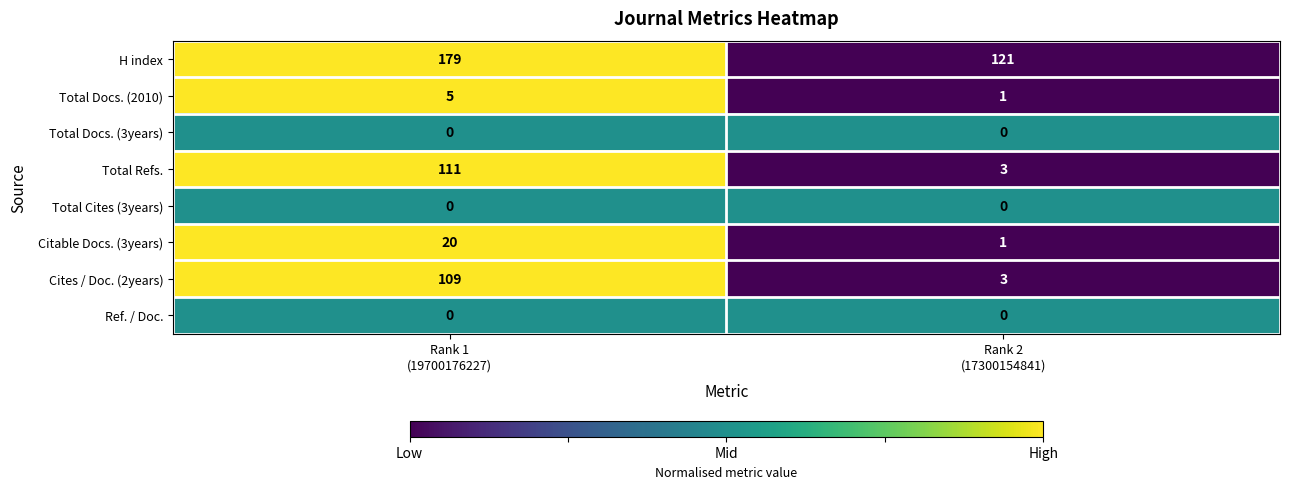

Which series has the largest total across all categories?

H index